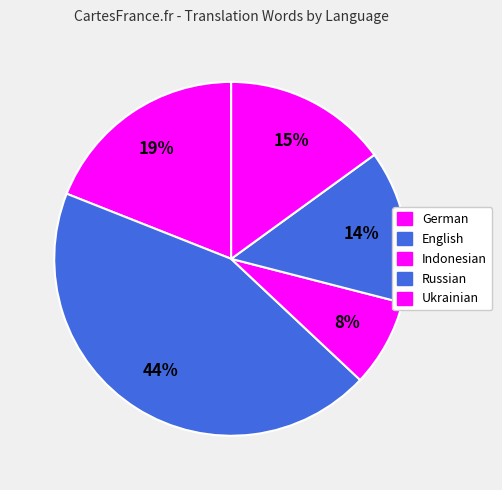

Between Ukrainian and Indonesian, which is larger?

Ukrainian